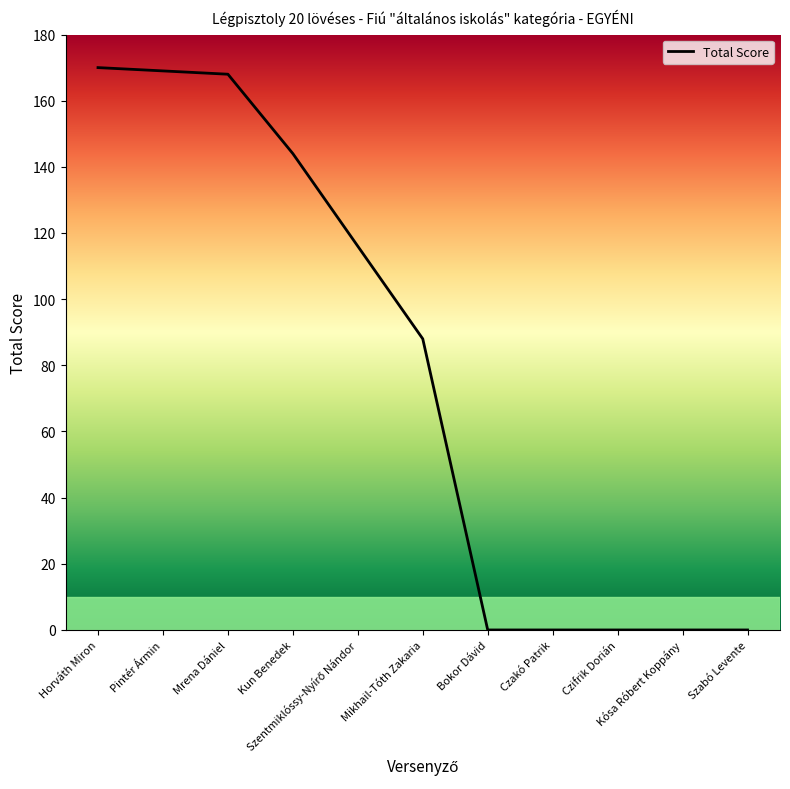

What is the difference between the maximum and minimum values?

170